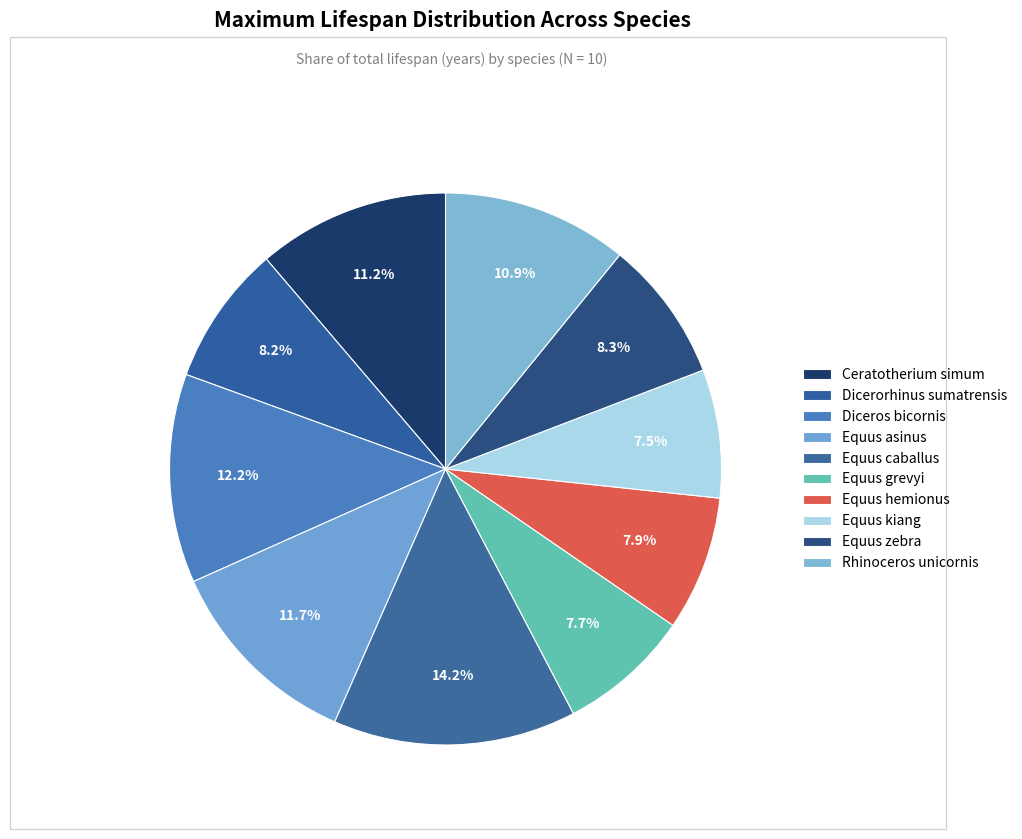

To the nearest percent, what percentage of the pie is Equus grevyi?

8%